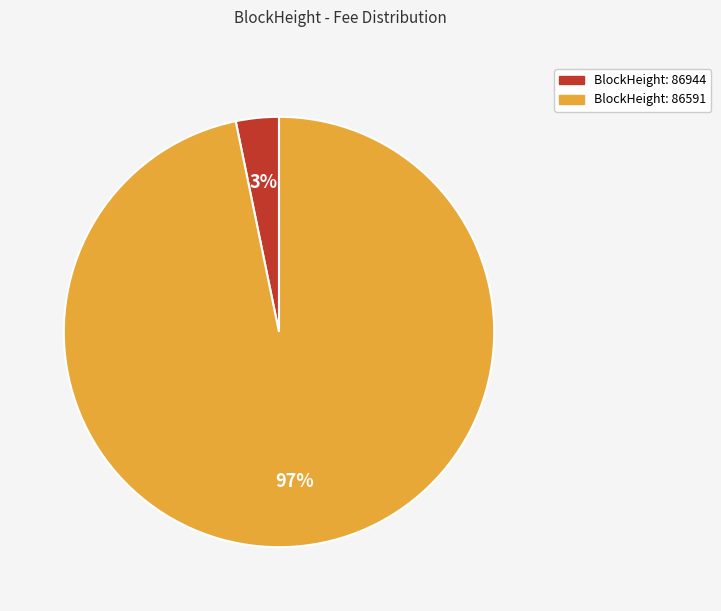

Is there any slice that represents more than half of the pie?

Yes